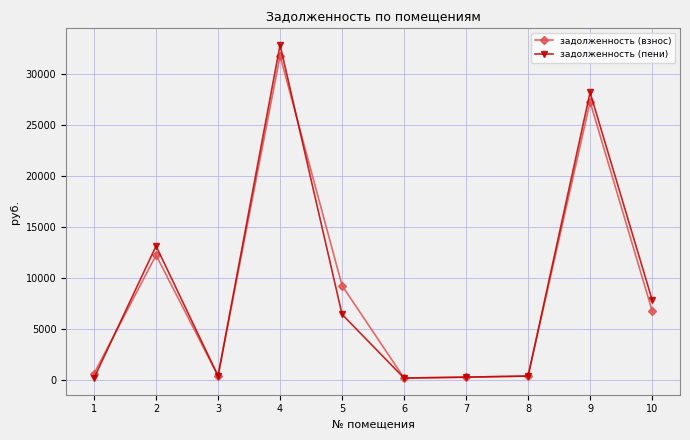

True or false: задолженность (взнос) has more than 0 points higher than both neighbors.

True